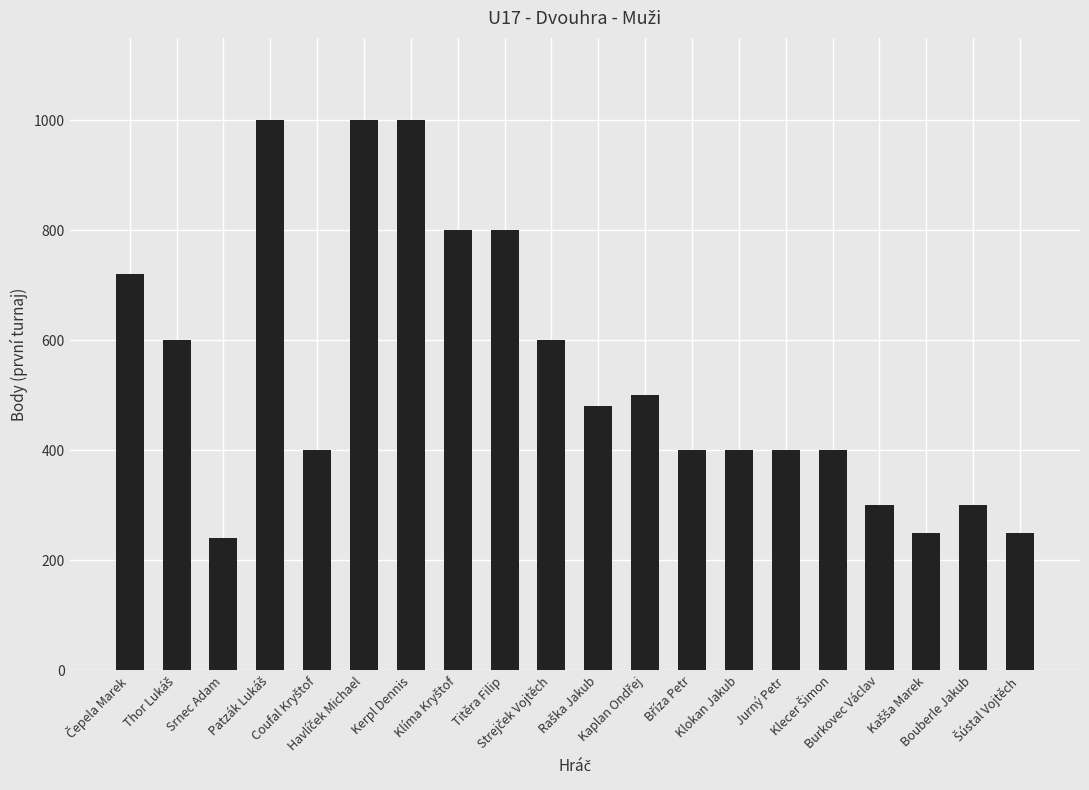

What is the greatest value displayed?

1000